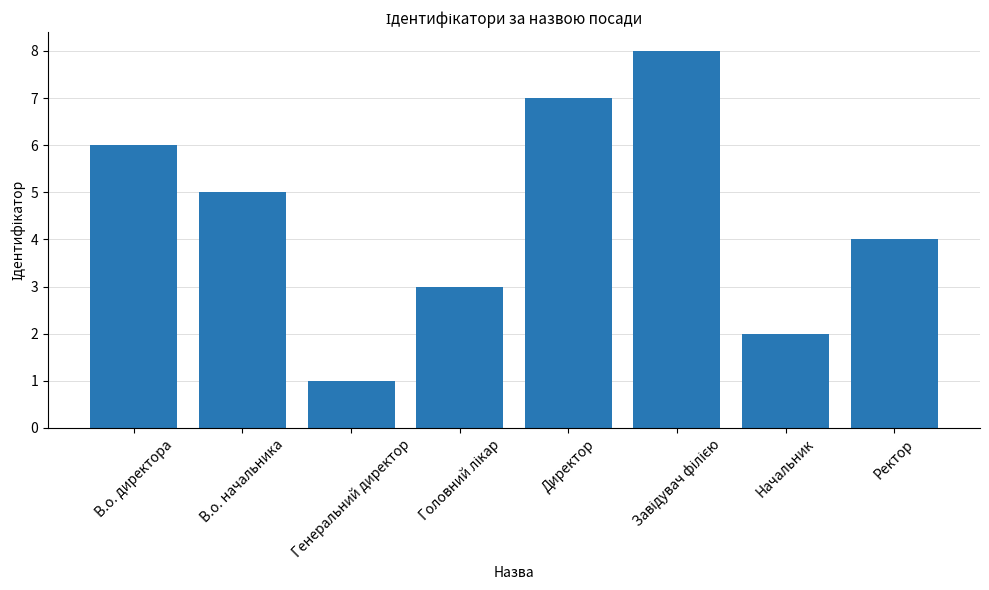

Is it true that the value at В.о. начальника is 7?

False